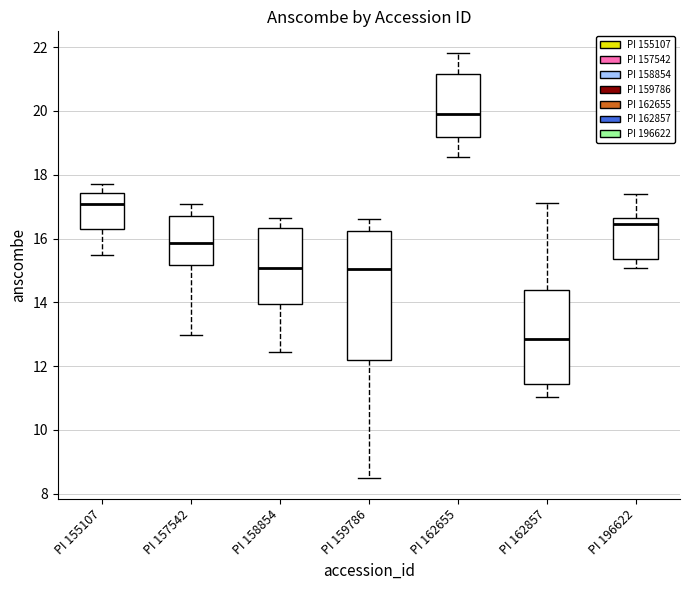

Which box's median line is the lowest?

PI 162857